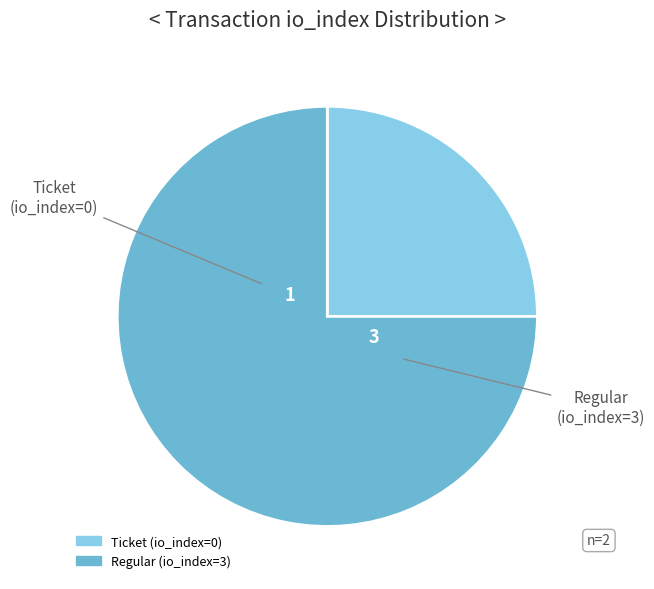

Is it true that Regular (io_index=3) is 89% of the pie?

False